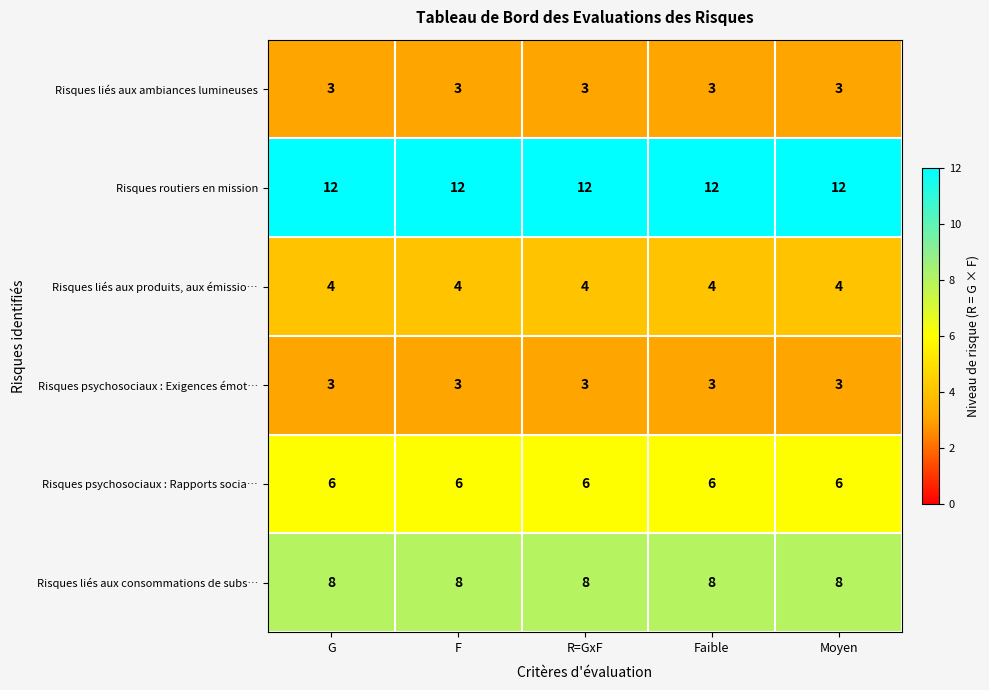

What is the greatest value displayed?

12